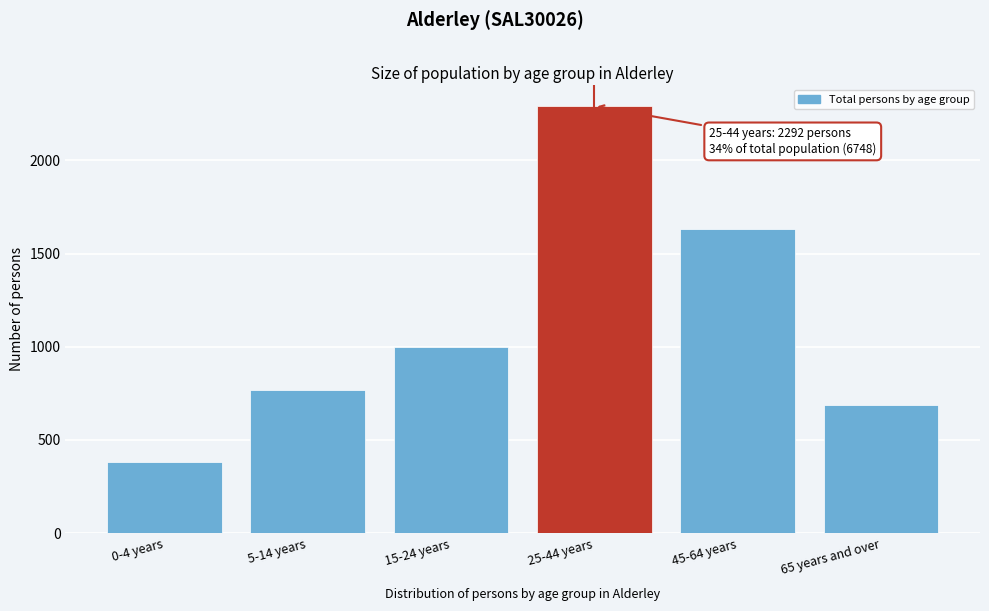

Reading left to right, what are all the values shown in this chart?

0-4 years=383	5-14 years=766	15-24 years=998	25-44 years=2292	45-64 years=1633	65 years and over=686